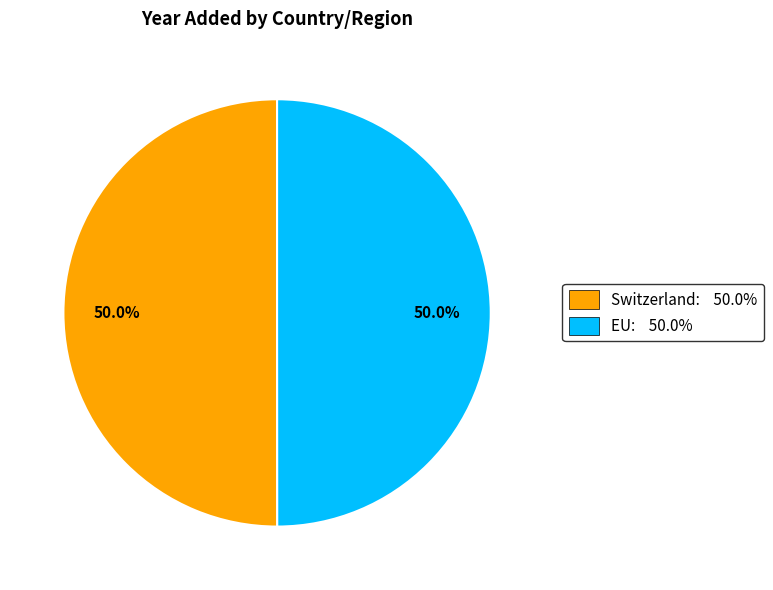

True or false: Switzerland accounts for 50% of the total.

True